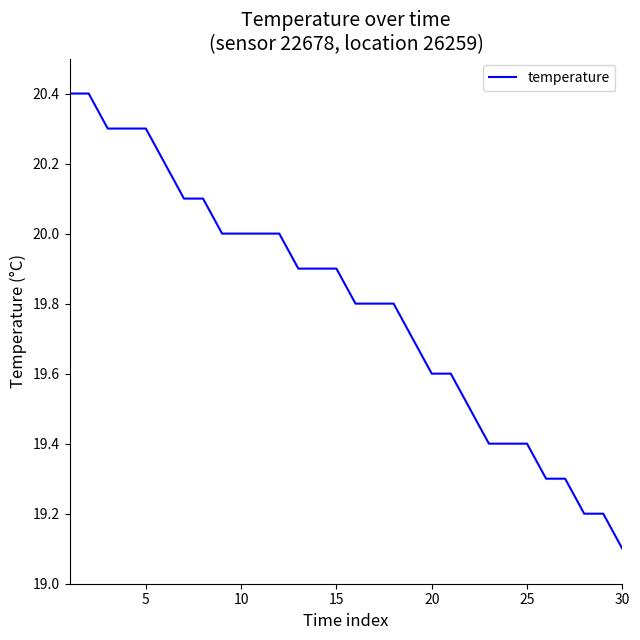

What is the maximum value shown in the chart?

20.4